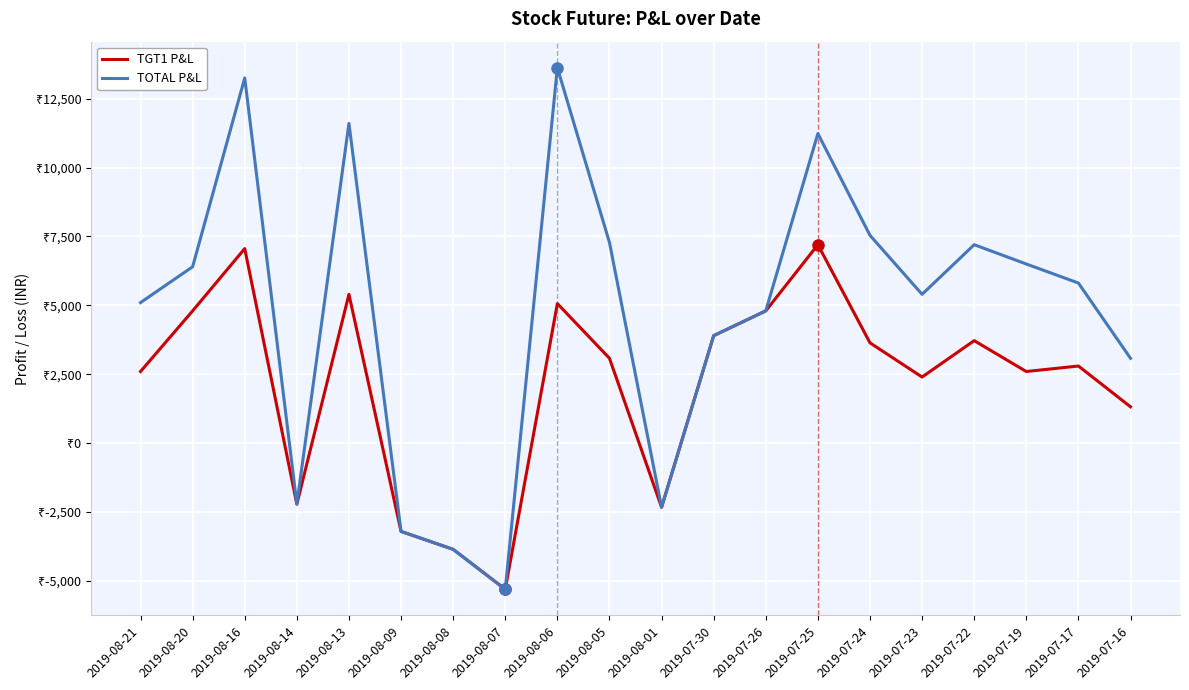

What is the minimum value for TOTAL P&L?

-5300